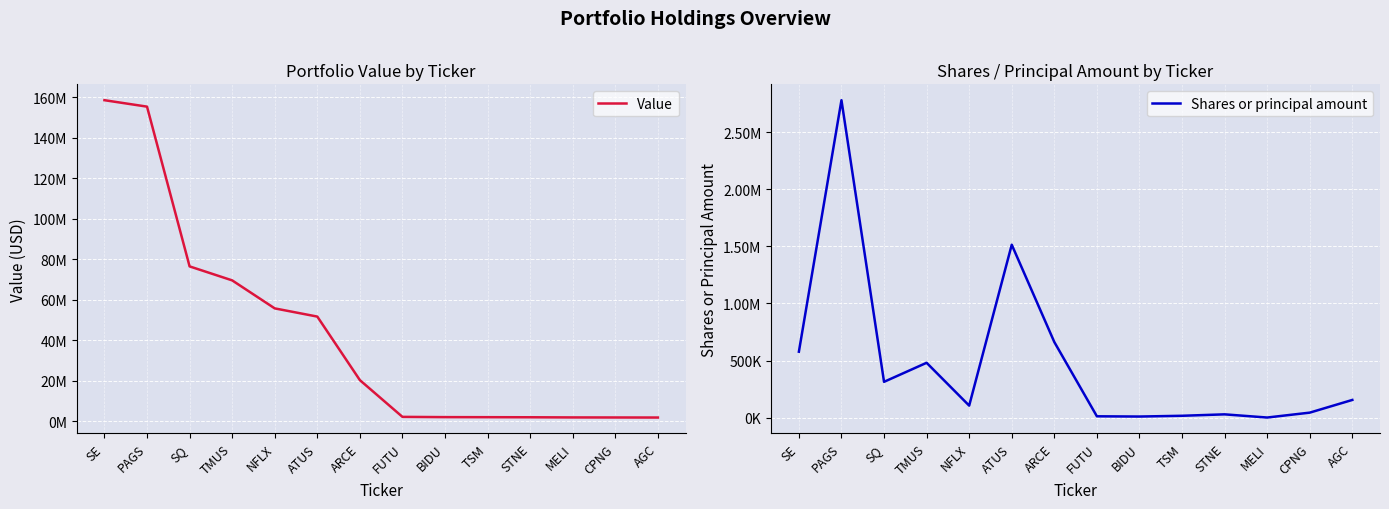

At which category does the chart reach its minimum across all series?

MELI